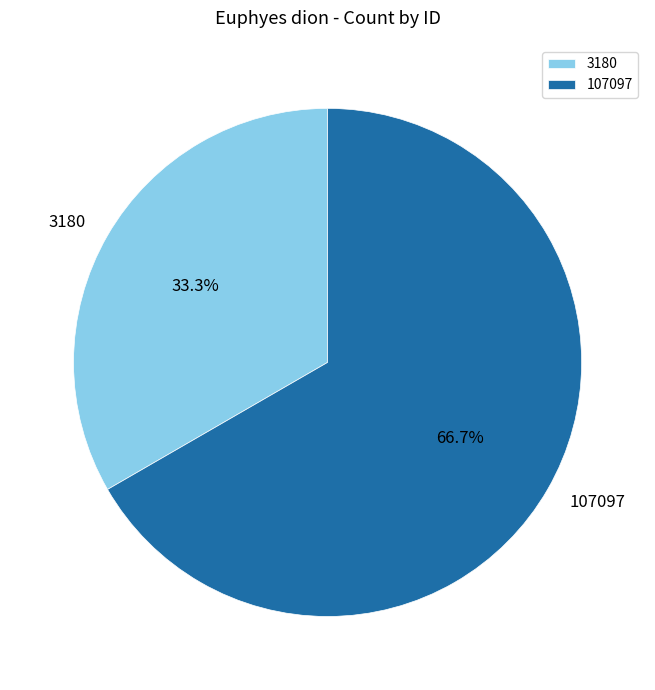

Does any single category account for the majority?

Yes